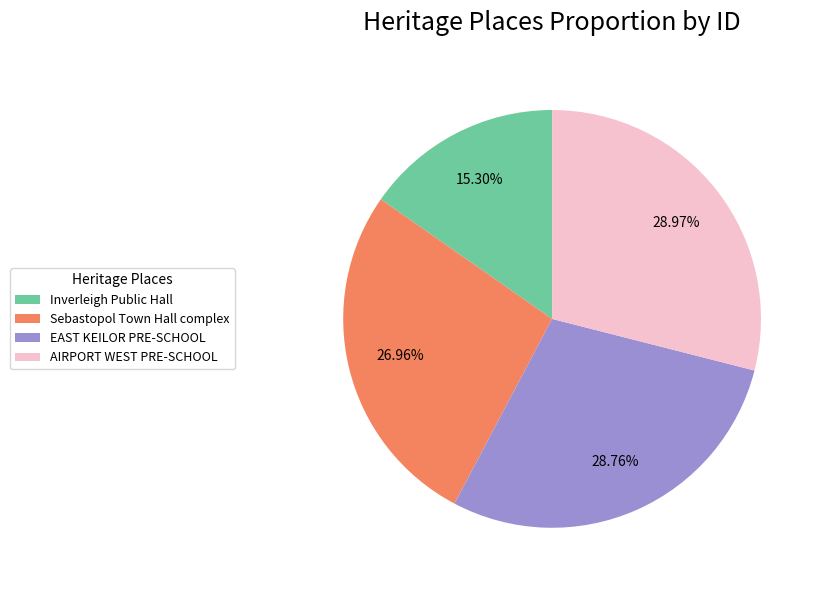

Which slice is the smallest?

Inverleigh Public Hall